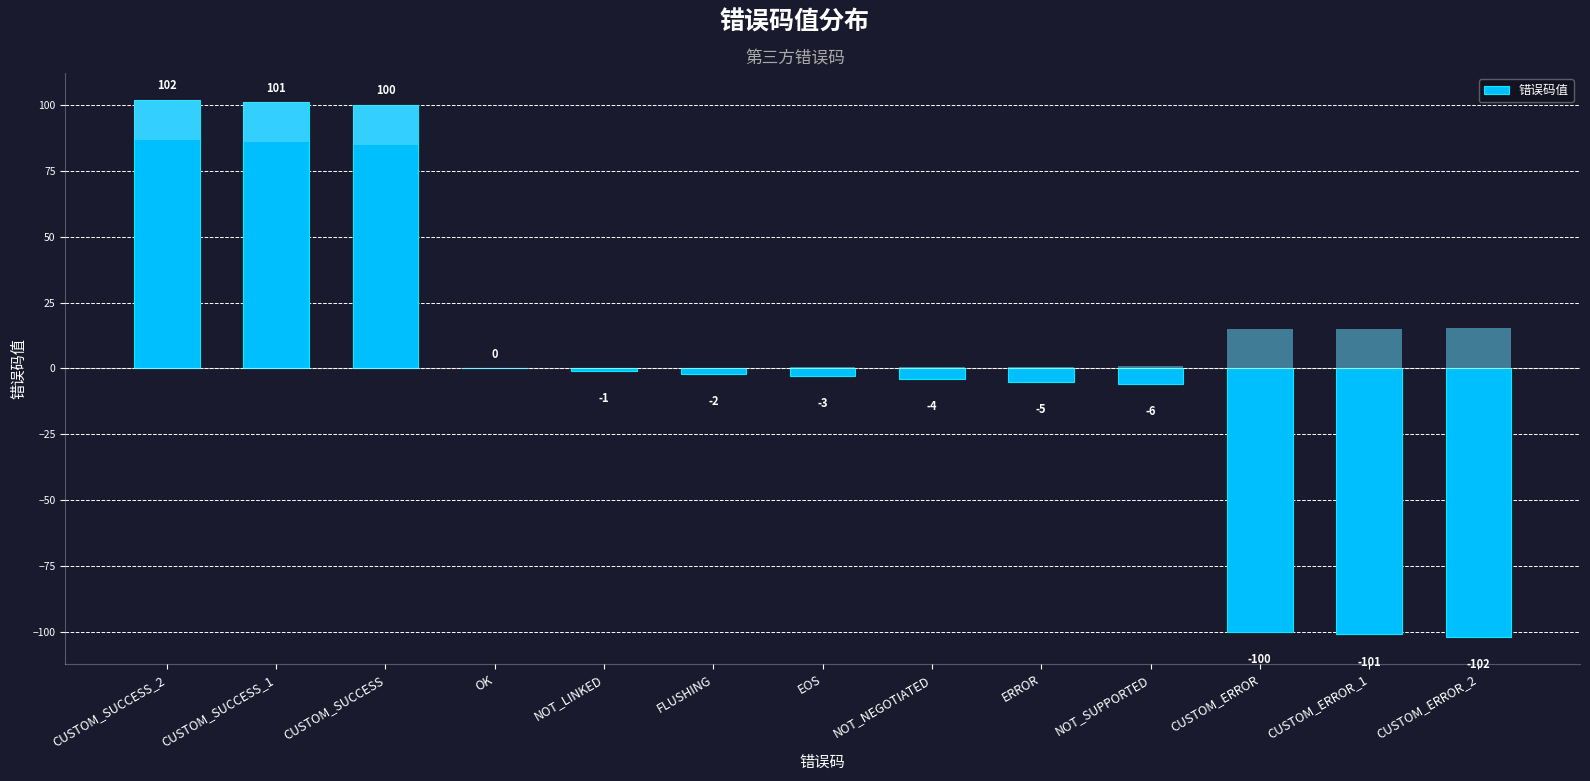

How many series are shown in this chart?

1